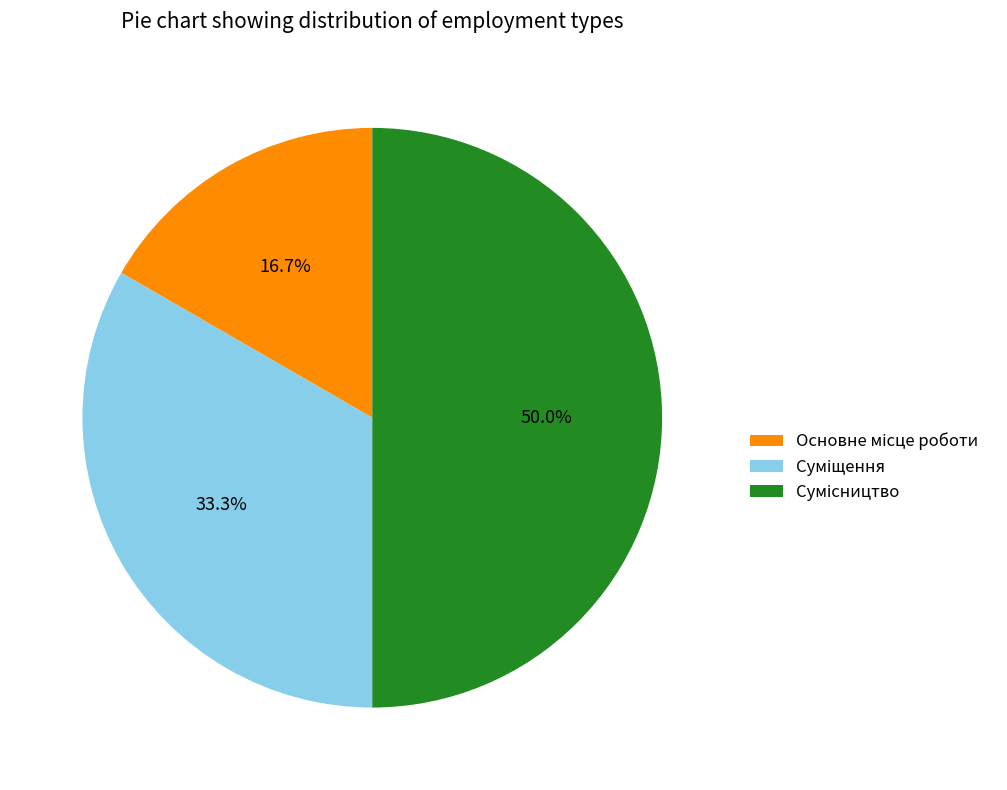

Count the number of slices in the pie.

3